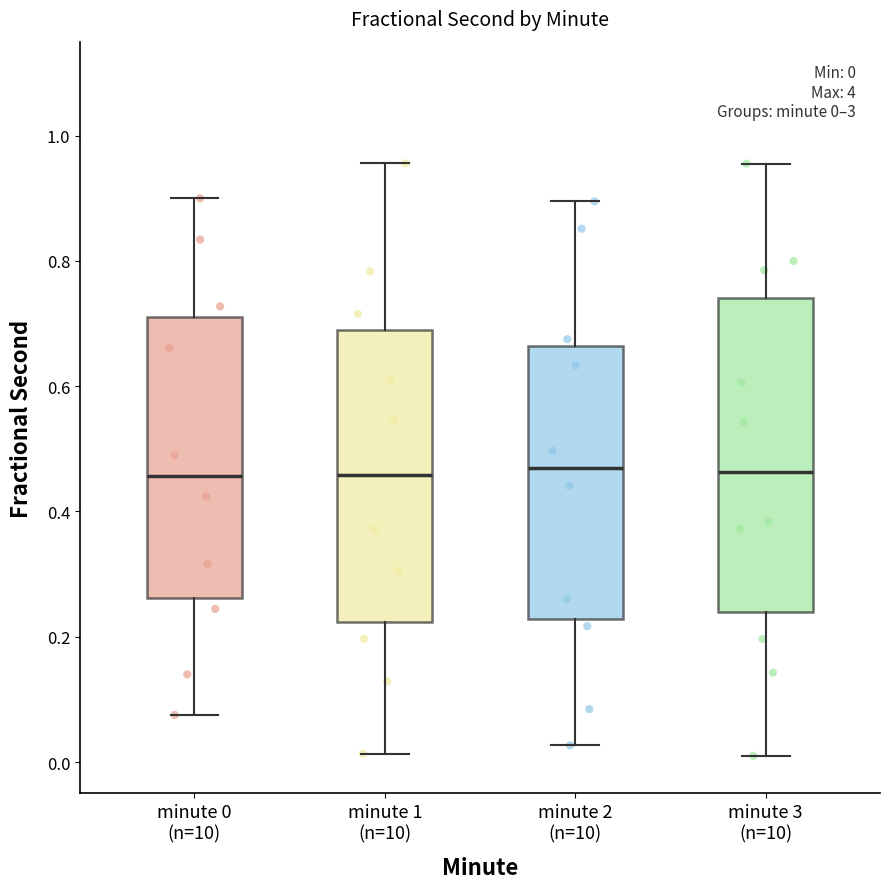

Which box is the tallest, from its lower edge to its upper edge?

minute 3 (n=10)